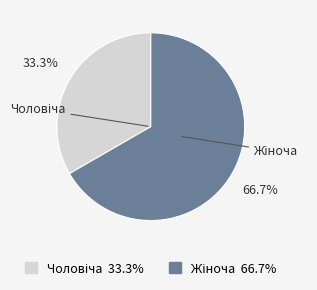

Does Чоловіча account for over 50% of the chart?

No